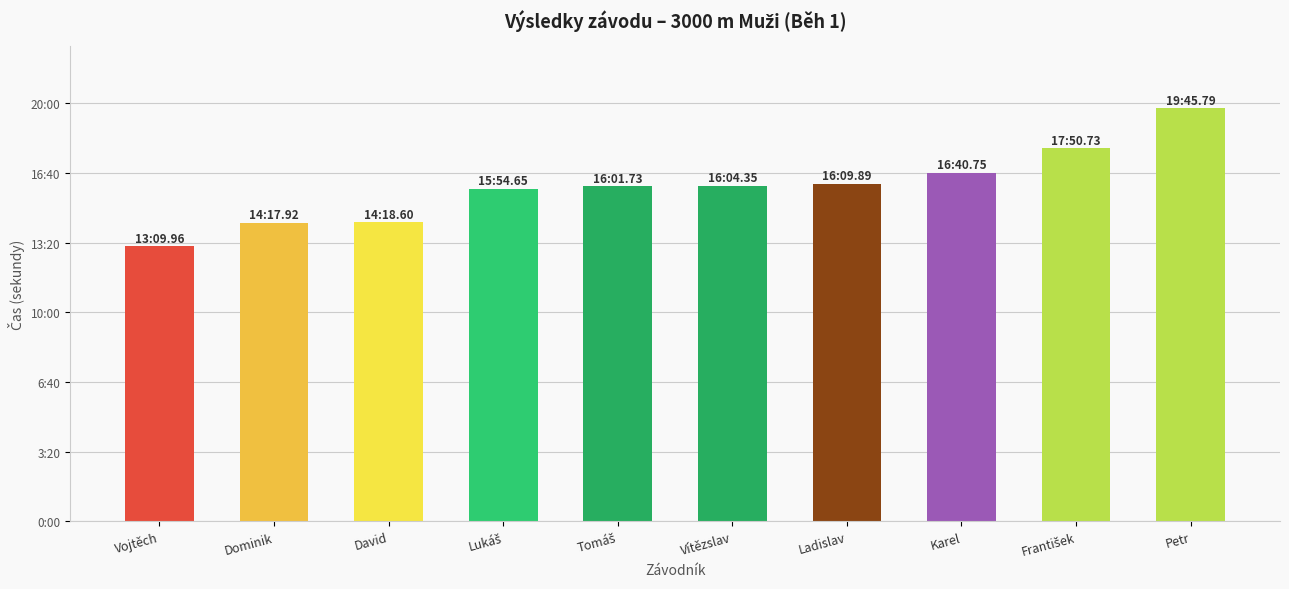

Read the value at Tomáš.

961.7